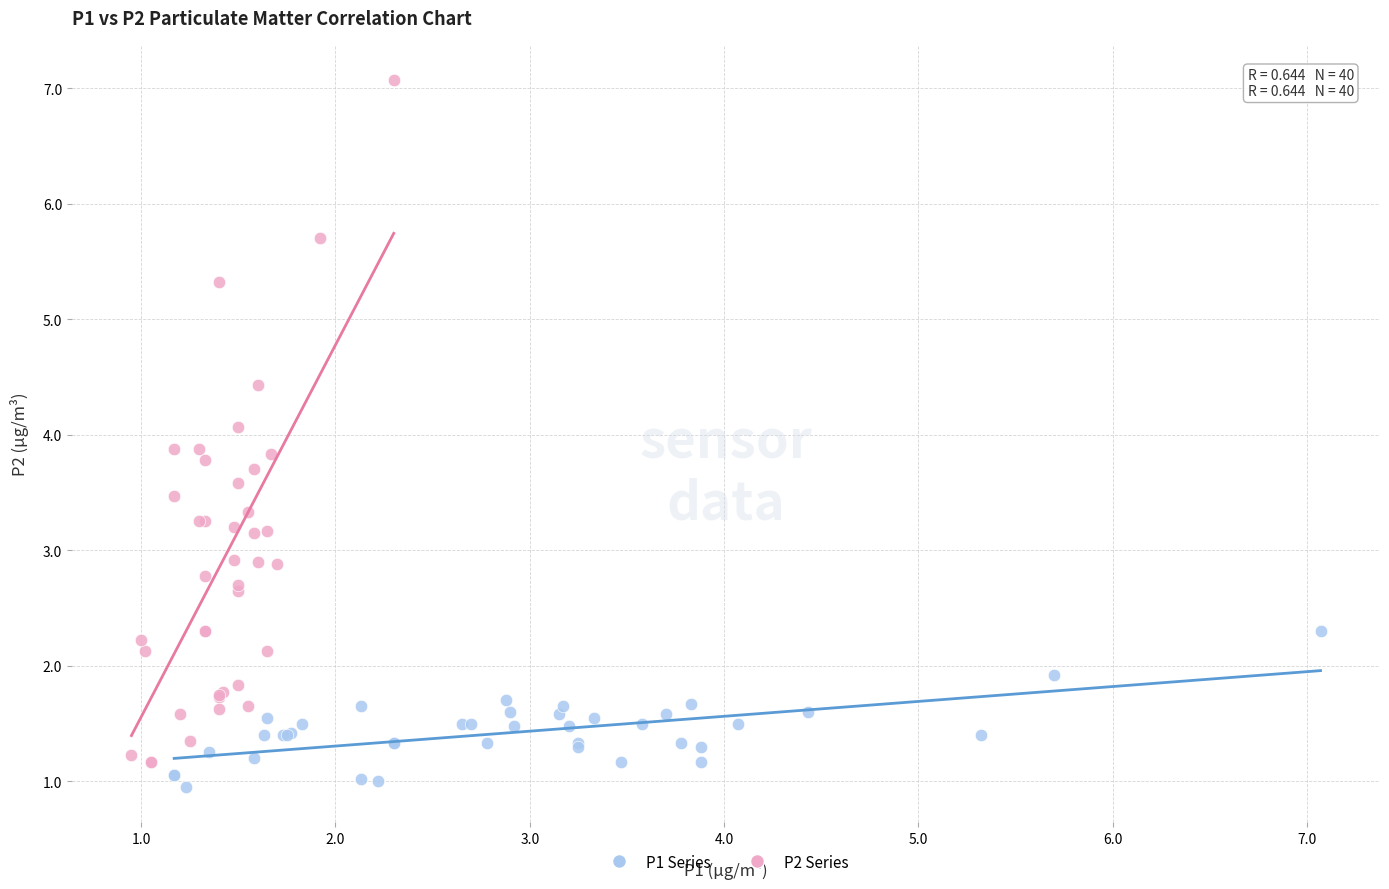

What are all the series names shown in the legend?

P1 Series, P2 Series